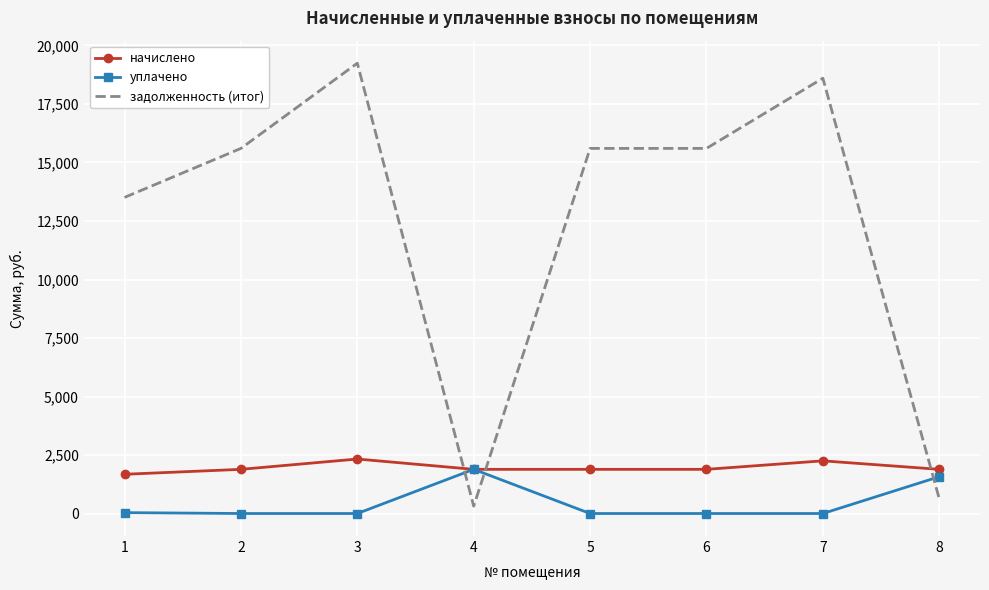

Rank the series at 7 from lowest to highest value.

уплачено, начислено, задолженность (итог)